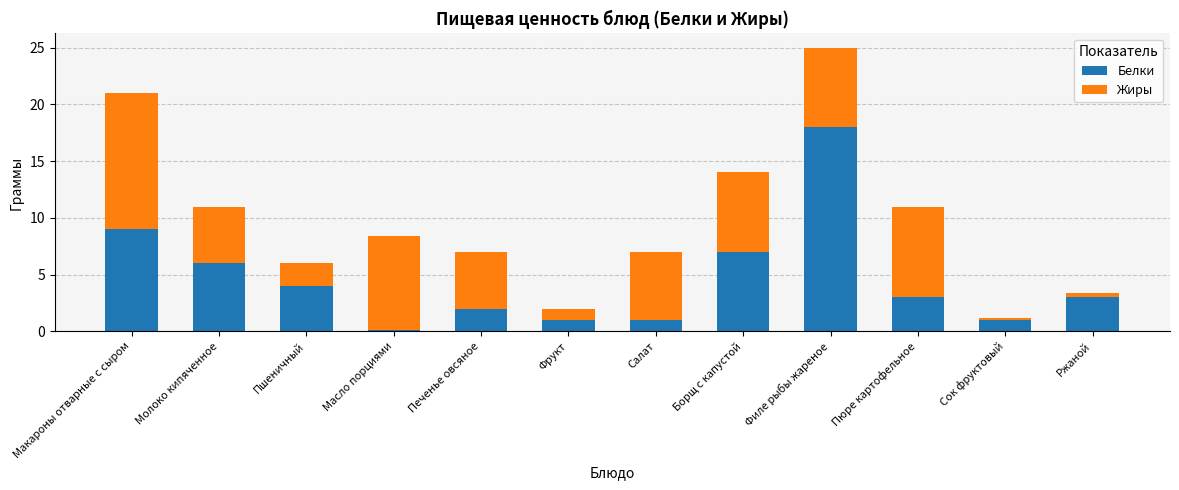

What is the difference between the second highest and minimum values in the Белки series?

8.9